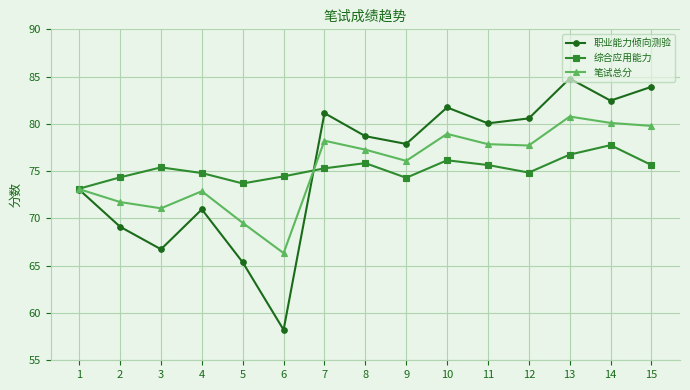

The value of 职业能力倾向测验 at 15 is 83.9. True or false?

True